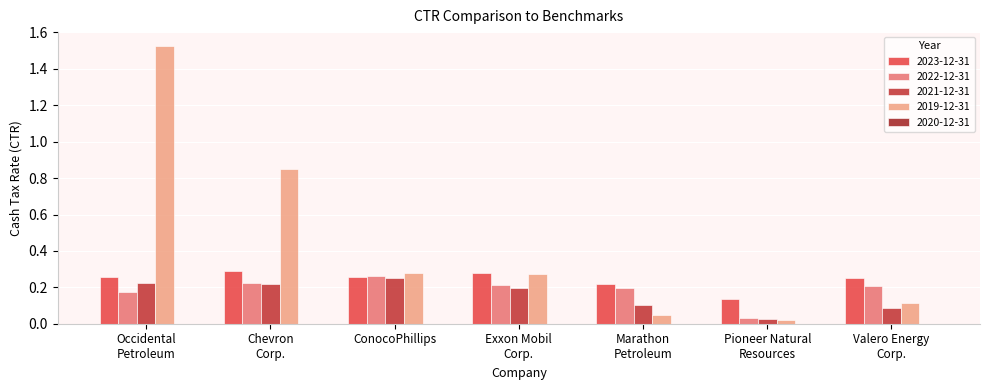

What is the average value of the 2023-12-31 series?

0.2